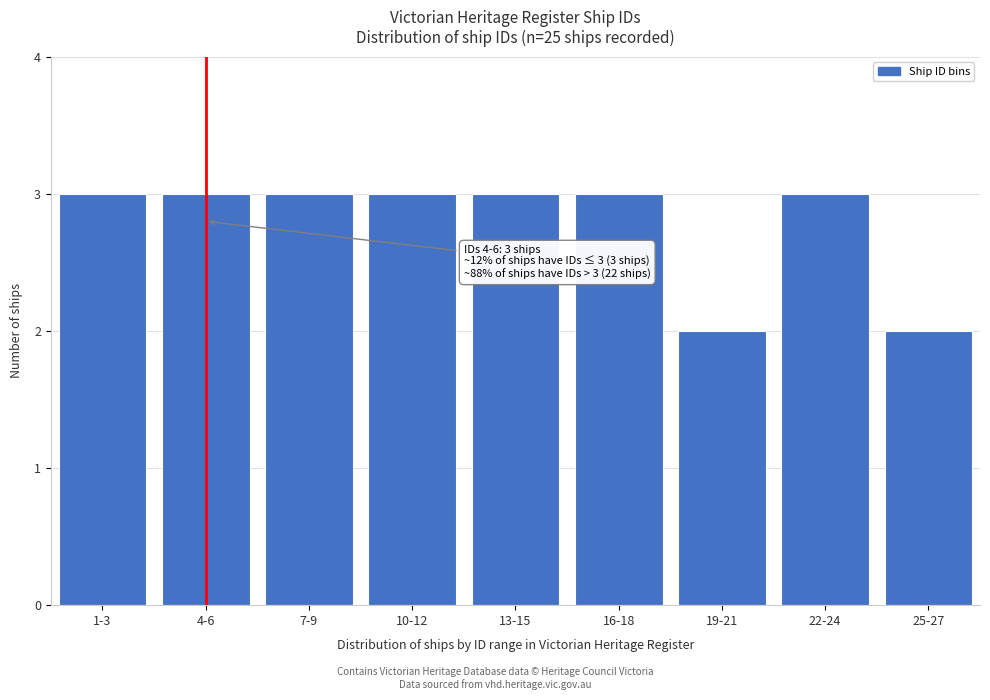

Reading left to right, list all the values displayed in this chart.

1-3=3	4-6=3	7-9=3	10-12=3	13-15=3	16-18=3	19-21=2	22-24=3	25-27=2